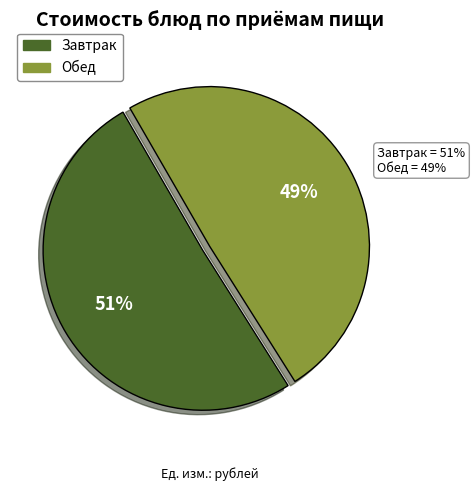

To the nearest percent, what is the average slice percentage?

50%